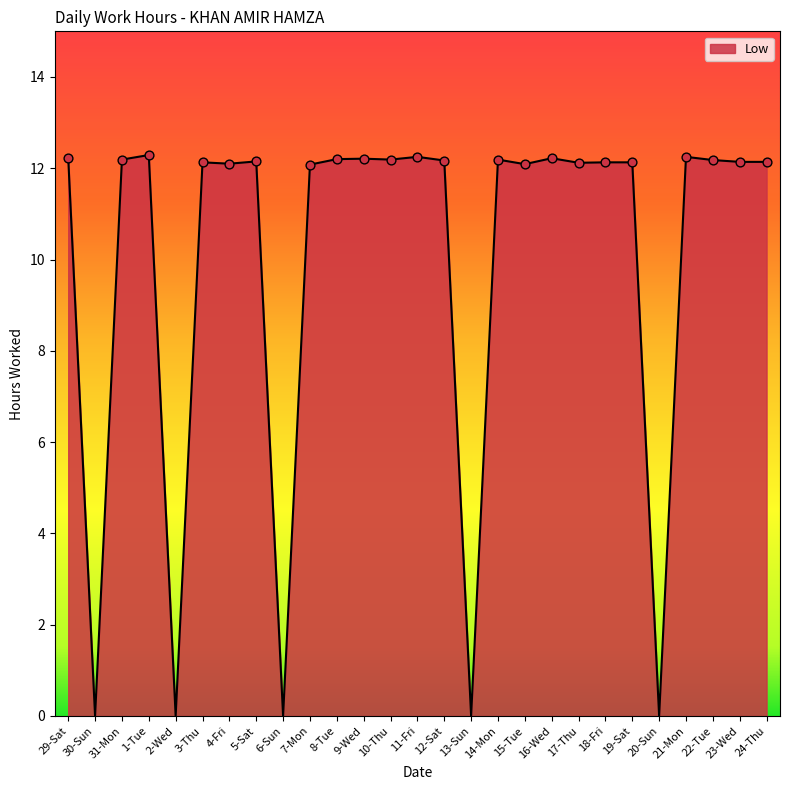

What is the change in value from 2-Wed to 18-Fri?

+12.1